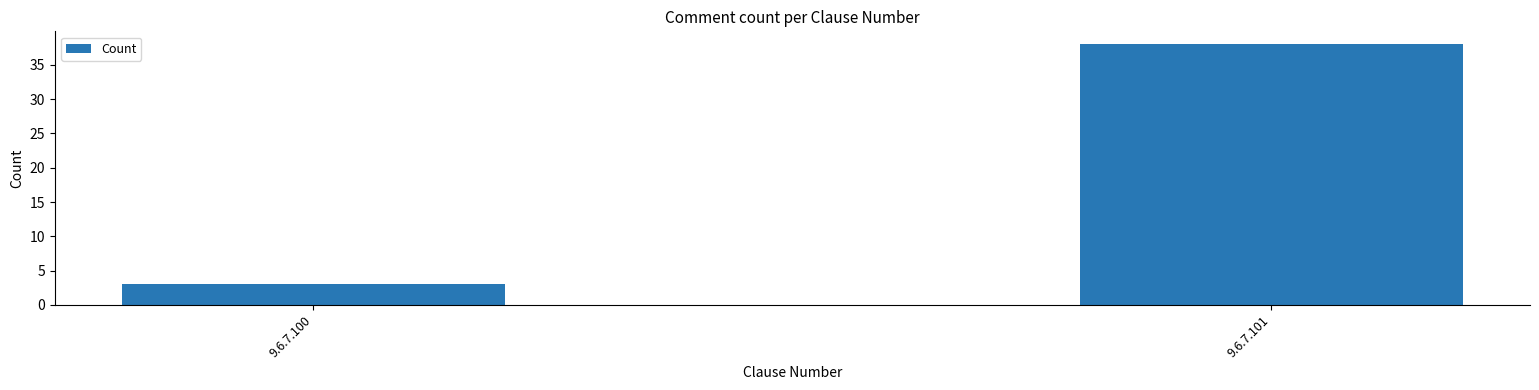

What is the value of the 1st bar from the left?

3